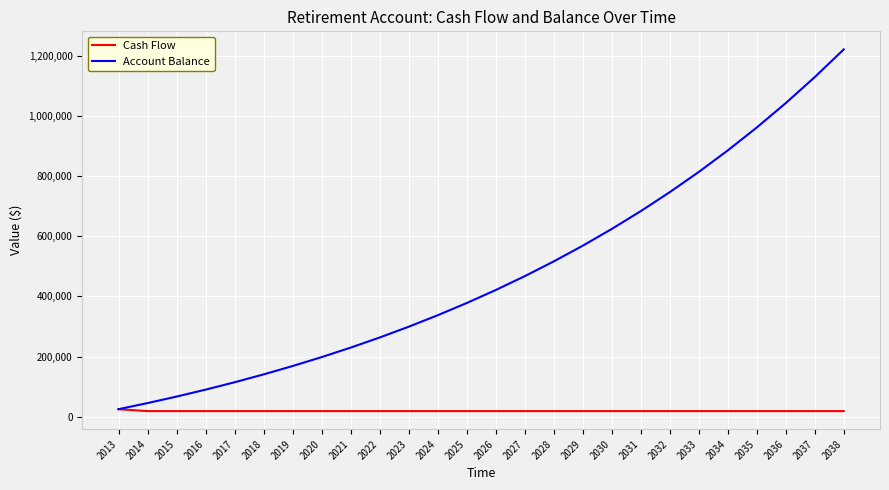

Between 2019 and 2038, which series saw the biggest shift?

Account Balance